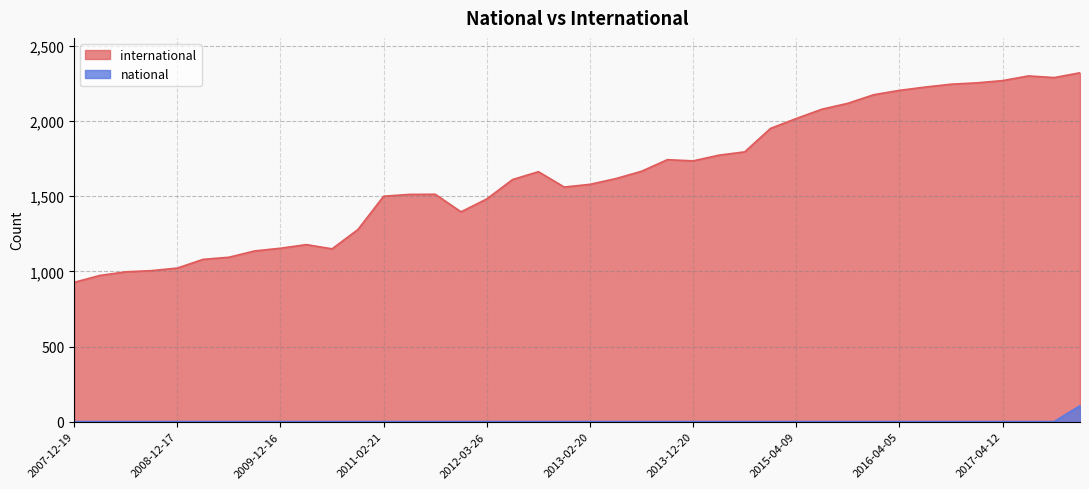

True or false: national has more than 2 interior local peaks.

False